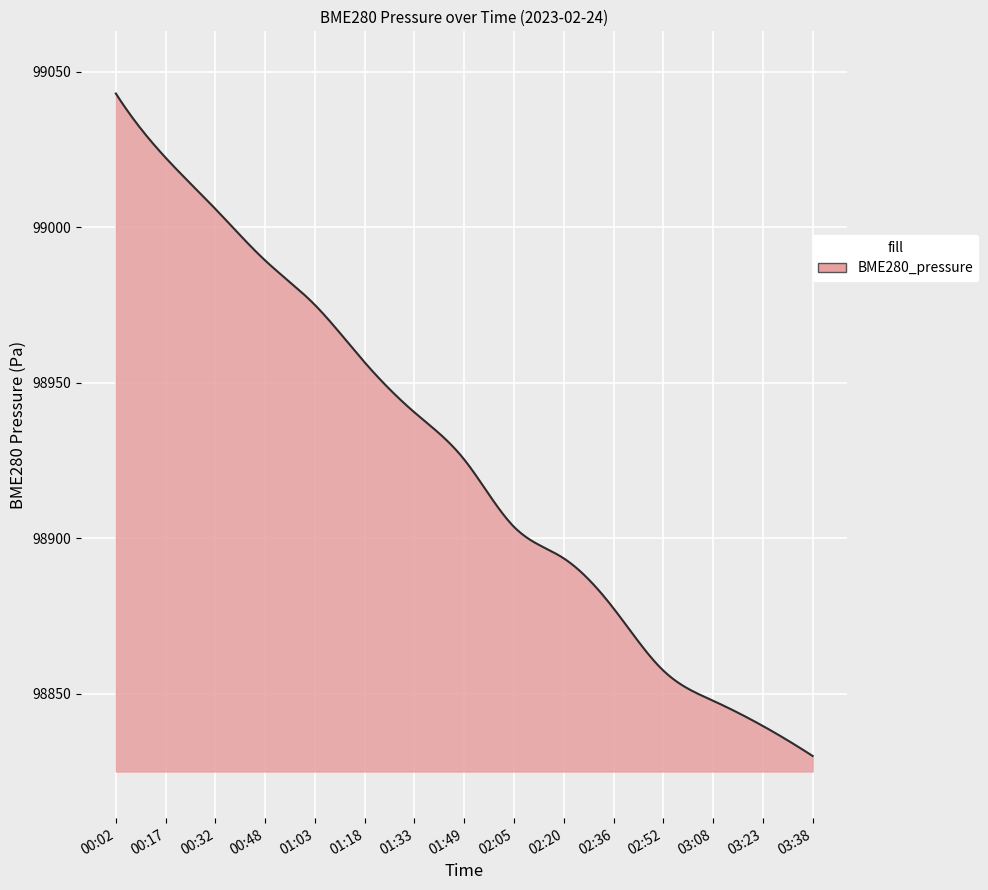

What is the greatest value displayed?

99043.0